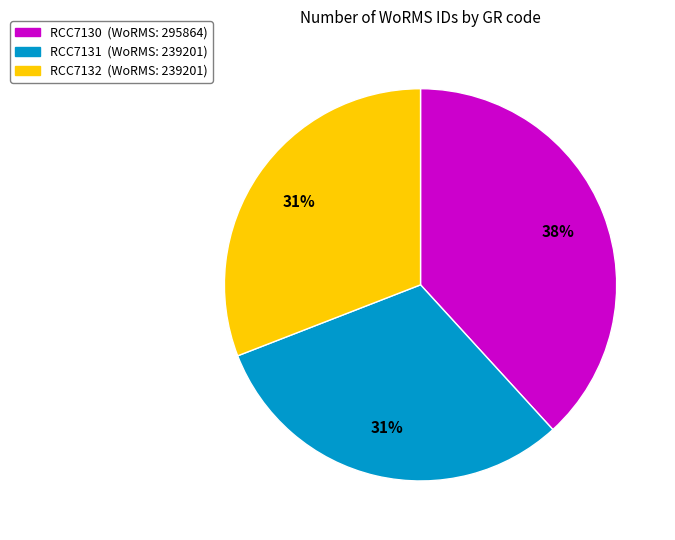

What is the ratio of the value at RCC7132 to the value at RCC7130?

0.8